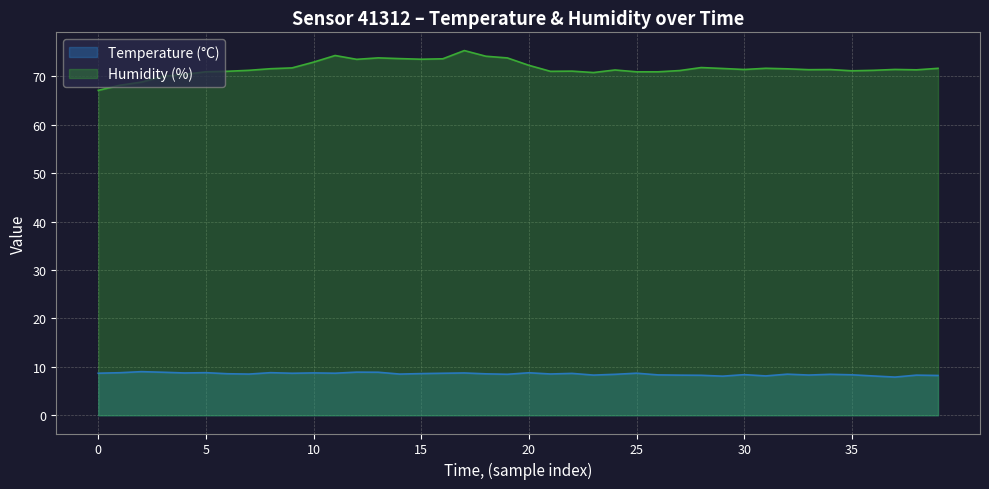

Is it true that Humidity (%) equals 70.5 at 05:48?

True